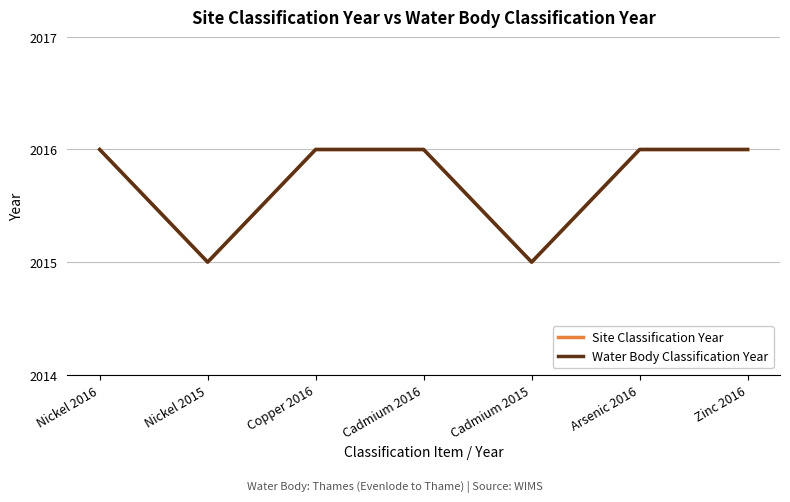

What is the total value across all series at Arsenic 2016?

4032